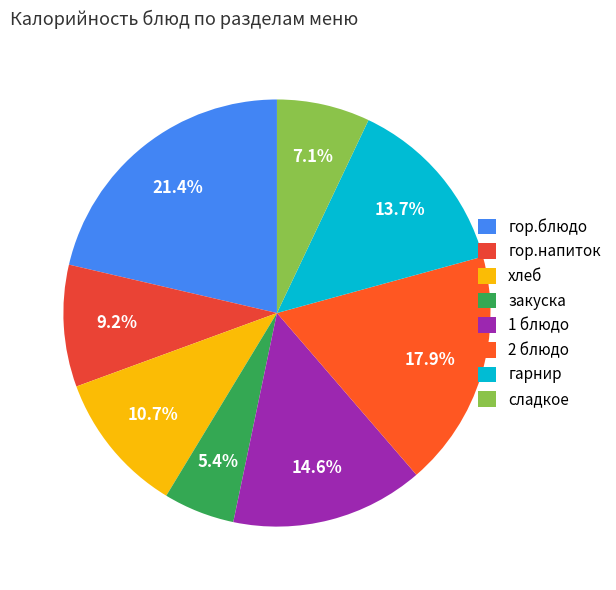

What is the change in value from гор.блюдо to хлеб?

-102.4